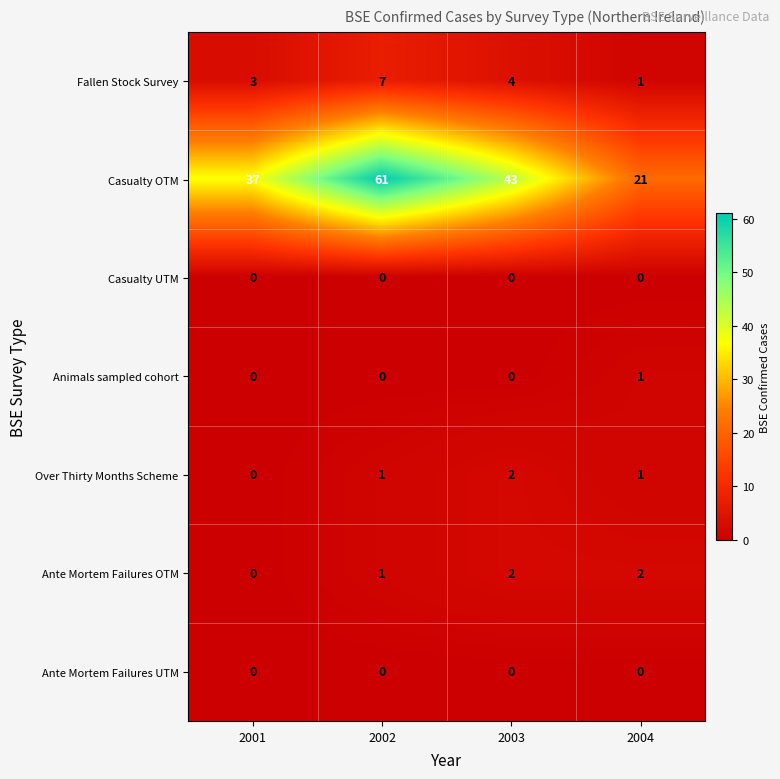

Where is Casualty OTM nearest to the value 41?

2003